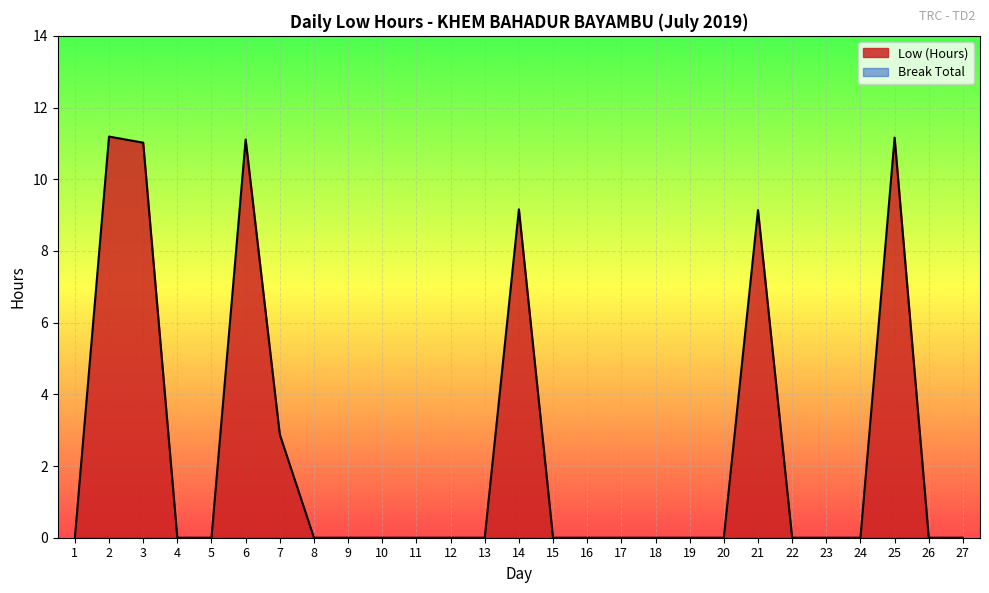

At which category does the data reach its first local peak?

2